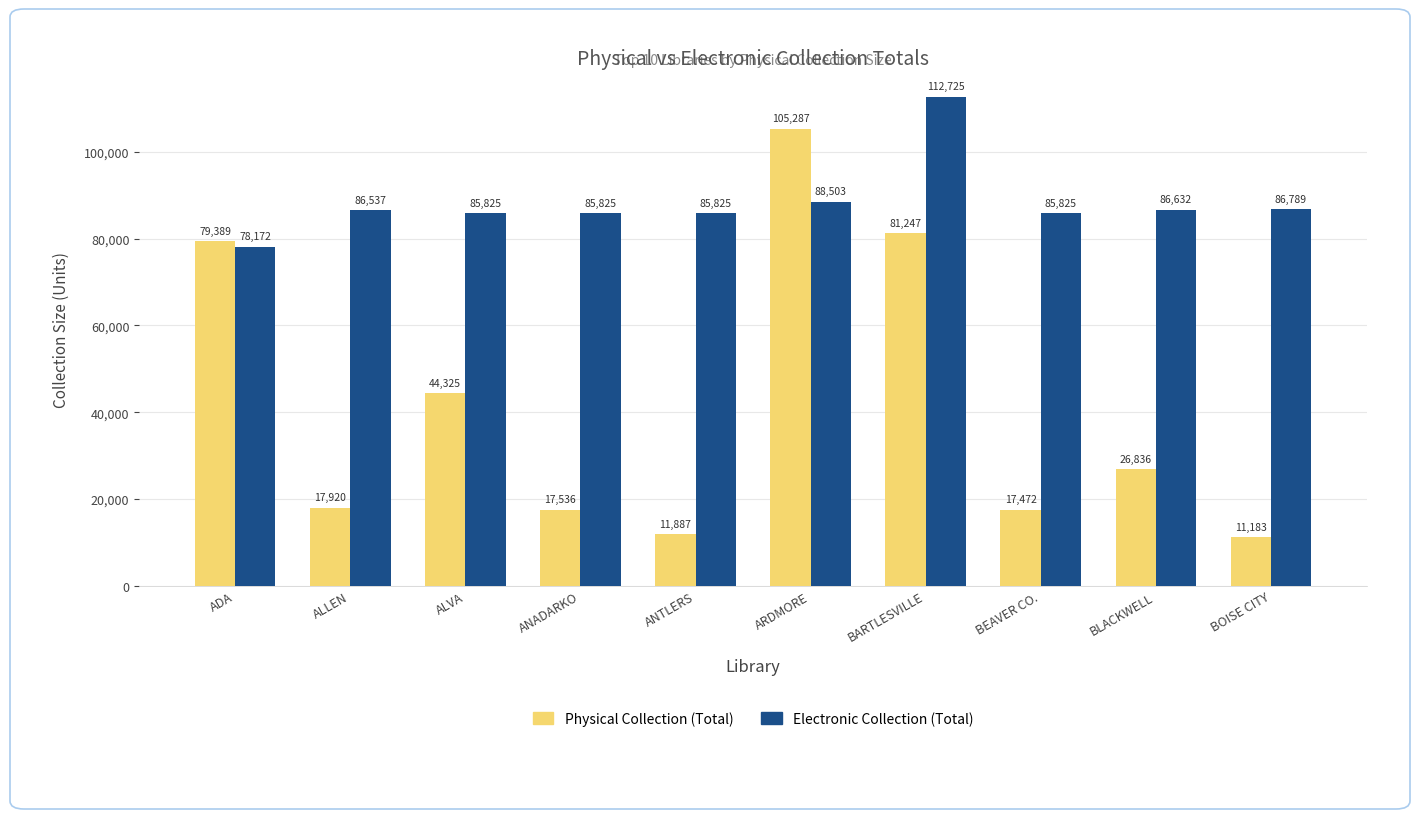

List the series in order of their overall mean, lowest first.

Physical Collection (Total), Electronic Collection (Total)